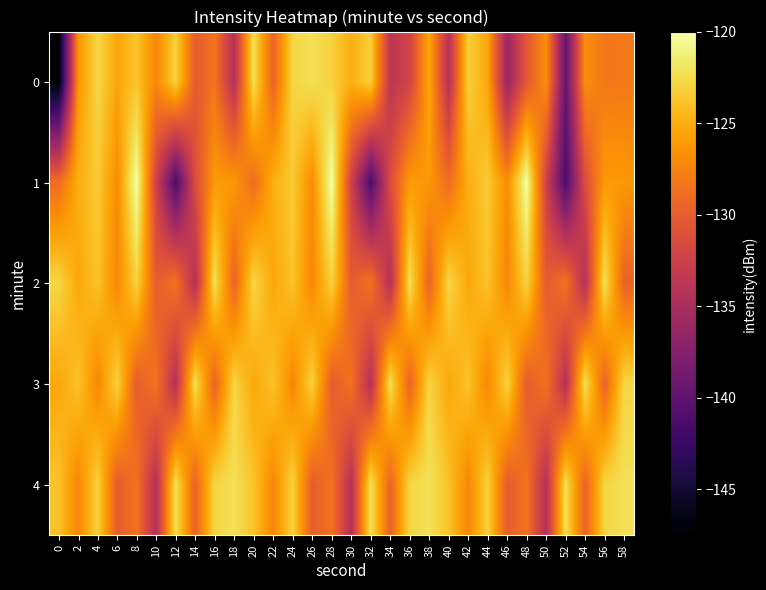

Reading left to right, extract all data points from this chart.

0: 0=-147.5	2=-126.4	4=-122.7	6=-125.4	8=-123.8	10=-127.3	12=-123.0	14=-130.1	16=-128.4	18=-134.3	20=-122.2	22=-129.6	24=-122.8	26=-122.2	28=-123.1	30=-124.9	32=-123.1	34=-133.7	36=-132.1	38=-125.4	40=-134.3	42=-123.1	44=-125.4	46=-136.1	48=-130.4	50=-126.7	52=-139.6	54=-126.8	56=-128.2	58=-128.1
1: 0=-128.9	2=-125.0	4=-123.4	6=-127.0	8=-120.1	10=-132.4	12=-141.2	14=-131.4	16=-126.1	18=-126.2	20=-128.9	22=-125.0	24=-123.4	26=-127.0	28=-120.1	30=-132.4	32=-141.2	34=-131.4	36=-126.1	38=-126.2	40=-128.9	42=-125.0	44=-123.4	46=-127.0	48=-120.1	50=-132.4	52=-141.2	54=-131.4	56=-126.1	58=-126.2
2: 0=-122.7	2=-125.4	4=-123.8	6=-127.3	8=-123.0	10=-130.1	12=-128.4	14=-134.3	16=-122.2	18=-129.6	20=-122.7	22=-125.4	24=-123.8	26=-127.3	28=-123.0	30=-130.1	32=-128.4	34=-134.3	36=-122.2	38=-129.6	40=-122.7	42=-125.4	44=-123.8	46=-127.3	48=-123.0	50=-130.1	52=-128.4	54=-134.3	56=-122.2	58=-129.6
3: 0=-125.4	2=-123.8	4=-127.3	6=-123.0	8=-130.1	10=-128.4	12=-134.3	14=-122.2	16=-129.6	18=-122.8	20=-125.4	22=-123.8	24=-127.3	26=-123.0	28=-130.1	30=-128.4	32=-134.3	34=-122.2	36=-129.6	38=-122.8	40=-125.4	42=-123.8	44=-127.3	46=-123.0	48=-130.1	50=-128.4	52=-134.3	54=-122.2	56=-129.6	58=-122.8
4: 0=-123.8	2=-127.3	4=-123.0	6=-130.1	8=-128.4	10=-134.3	12=-122.2	14=-129.6	16=-122.8	18=-122.2	20=-123.8	22=-127.3	24=-123.0	26=-130.1	28=-128.4	30=-134.3	32=-122.2	34=-129.6	36=-122.8	38=-122.2	40=-123.8	42=-127.3	44=-123.0	46=-130.1	48=-128.4	50=-134.3	52=-122.2	54=-129.6	56=-122.8	58=-122.2